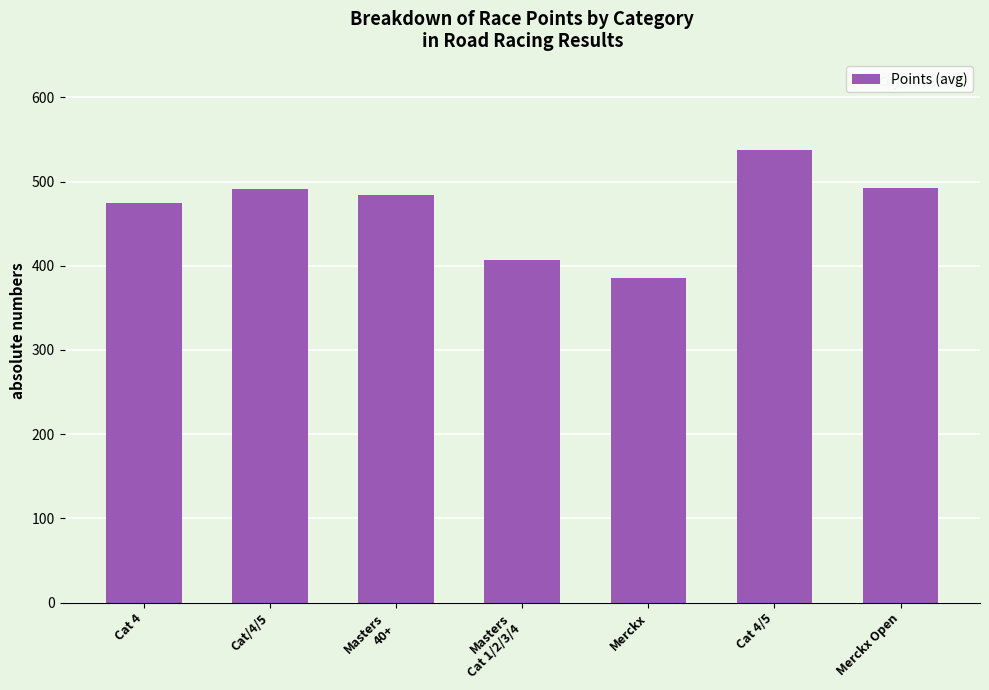

The value at Merckx is 385.1. True or false?

True